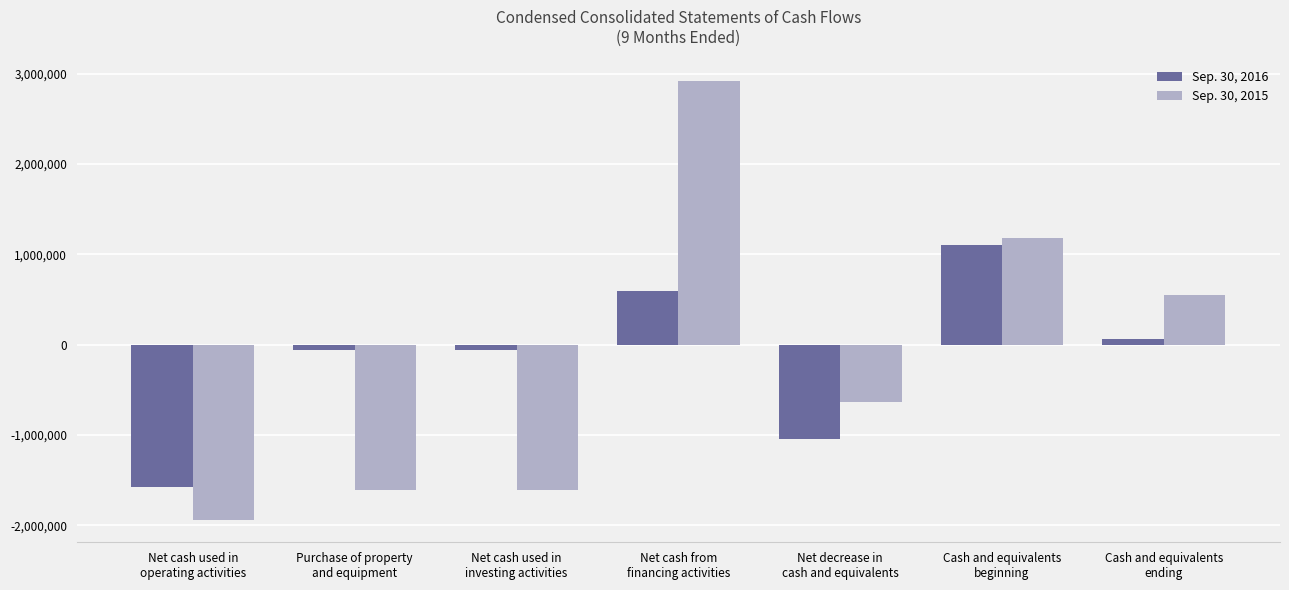

Which category has the lowest value across all series?

Net cash used in
operating activities